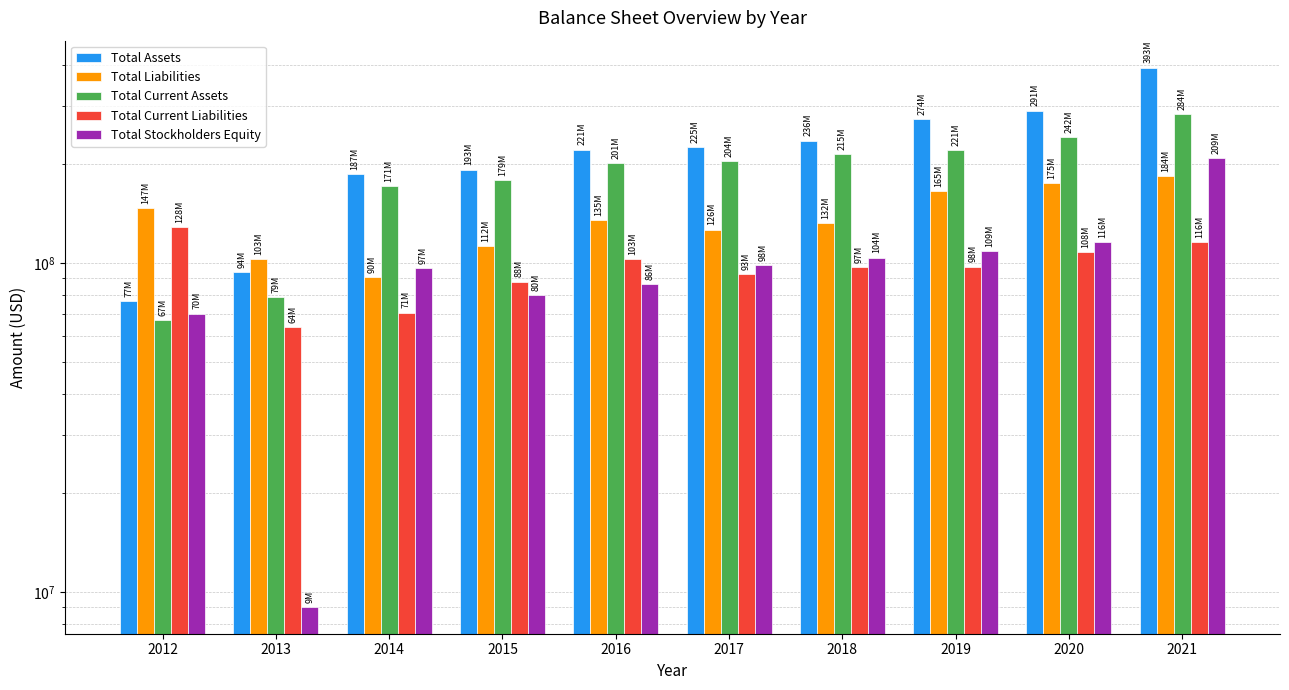

What is the sum of all Total Assets values?

2190140000